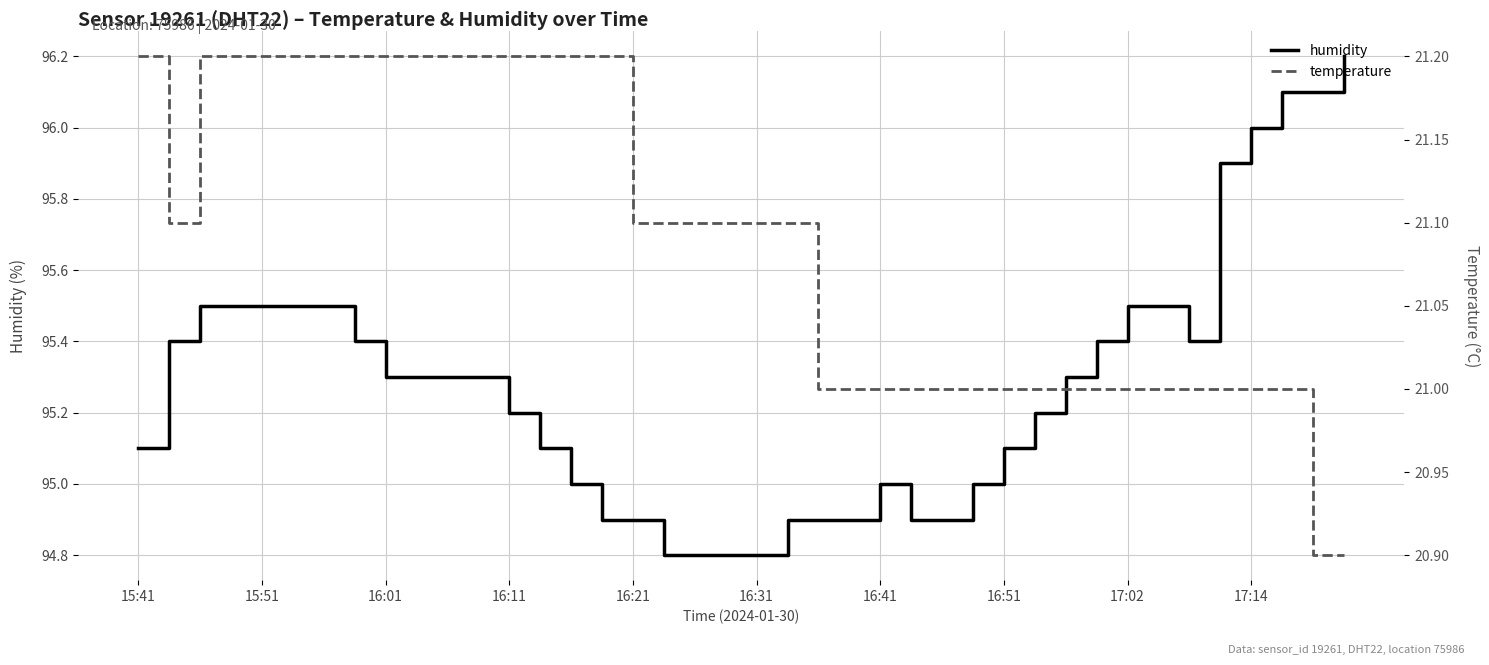

Reading left to right, extract all data points from this chart.

humidity: 95.1	95.4	95.5	95.5	95.5	95.5	95.5	95.4	95.3	95.3	95.3	95.3	95.2	95.1	95.0	94.9	94.9	94.8	94.8	94.8	94.8	94.9	94.9	94.9	95.0	94.9	94.9	95.0	95.1	95.2	95.3	95.4	95.5	95.5	95.4	95.9	96.0	96.1	96.1	96.2
temperature: 21.2	21.1	21.2	21.2	21.2	21.2	21.2	21.2	21.2	21.2	21.2	21.2	21.2	21.2	21.2	21.2	21.1	21.1	21.1	21.1	21.1	21.1	21.0	21.0	21.0	21.0	21.0	21.0	21.0	21.0	21.0	21.0	21.0	21.0	21.0	21.0	21.0	21.0	20.9	20.9